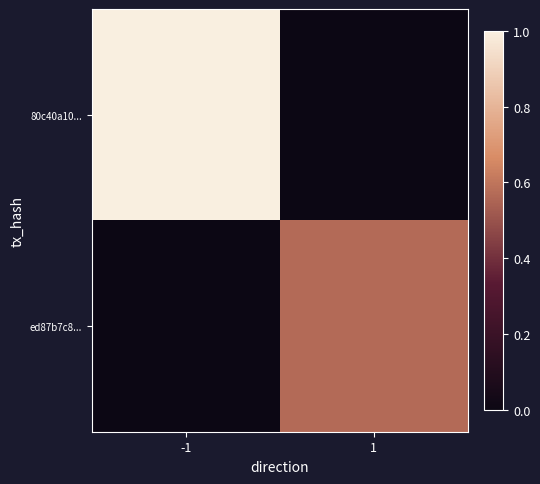

At how many categories does at least one series exceed 7?

2